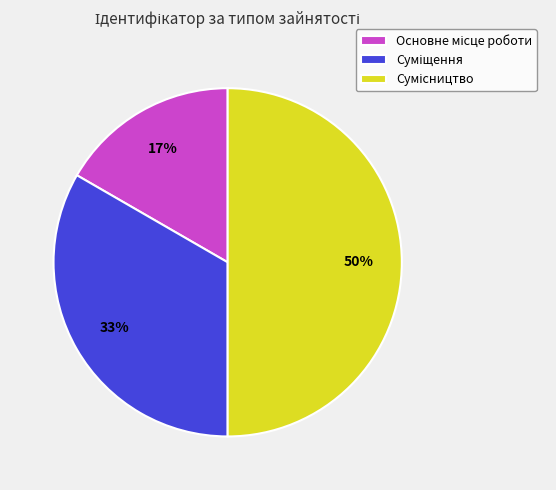

To the nearest percent, what is the average slice percentage?

33%